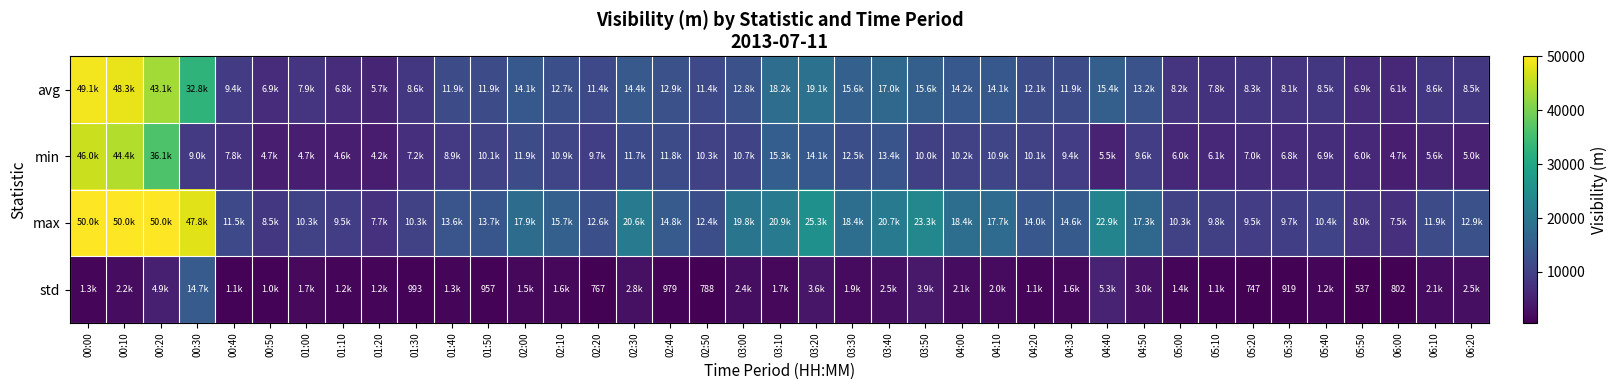

Which label corresponds to the smallest value in the chart?

05:50